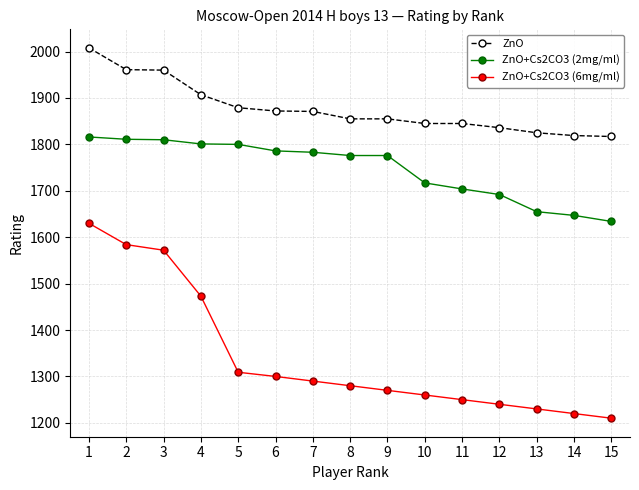

Which series has the largest total across all categories?

ZnO